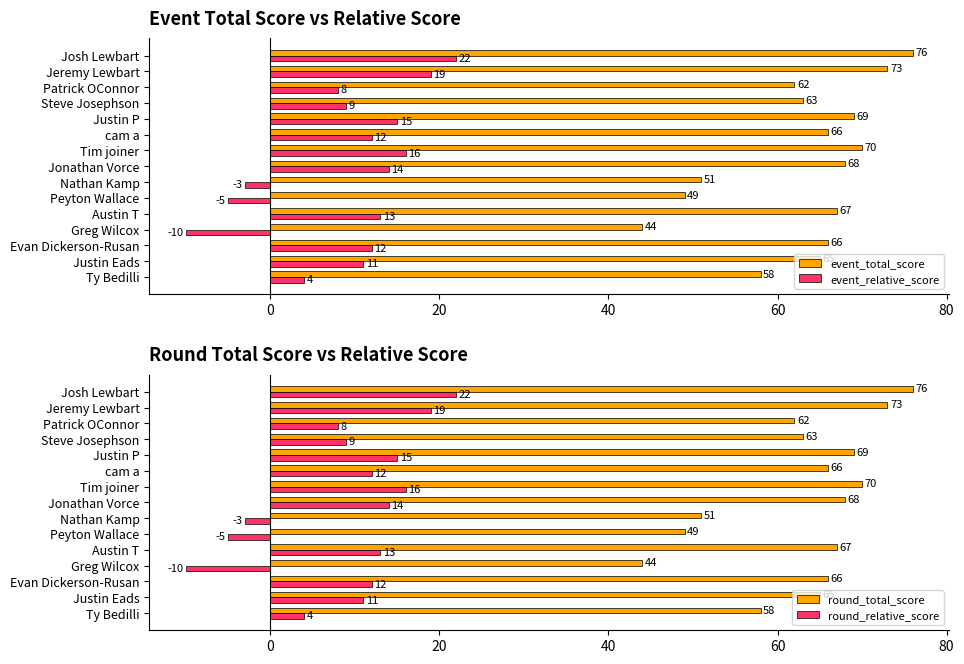

How many series are shown in this chart?

4